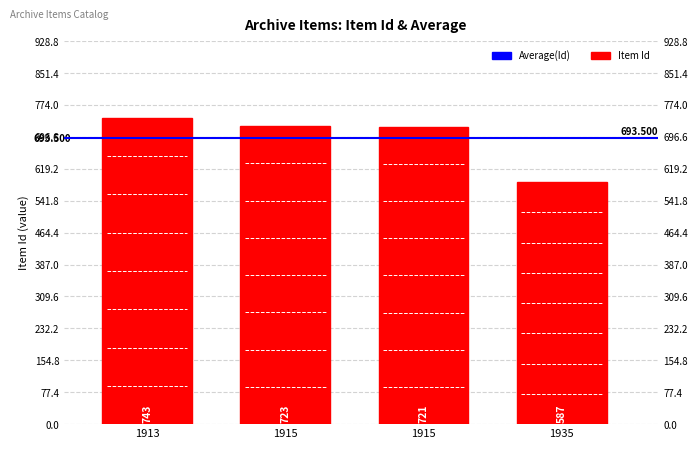

Count the number of values greater than 723.

1